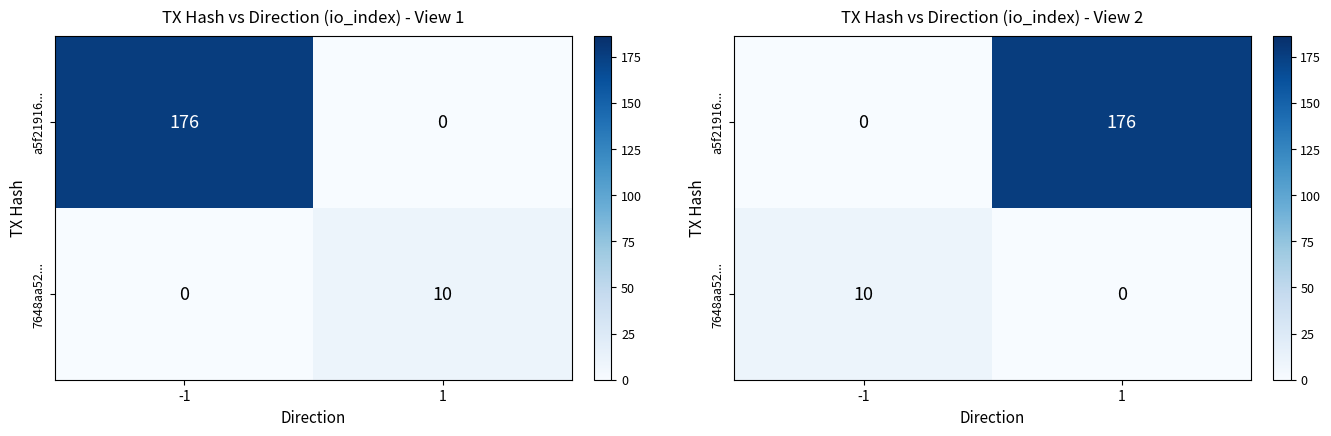

Which label corresponds to the largest value in the chart?

1